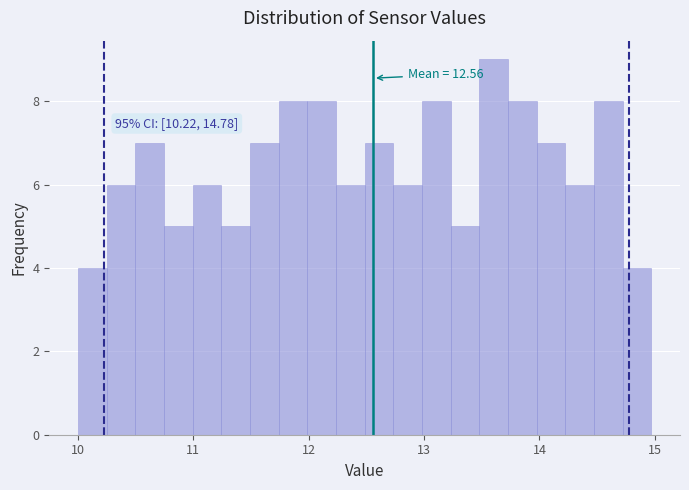

Around what value on the x-axis is the tallest bar? Give the approximate position of its centre, as read against the axis.

13.6